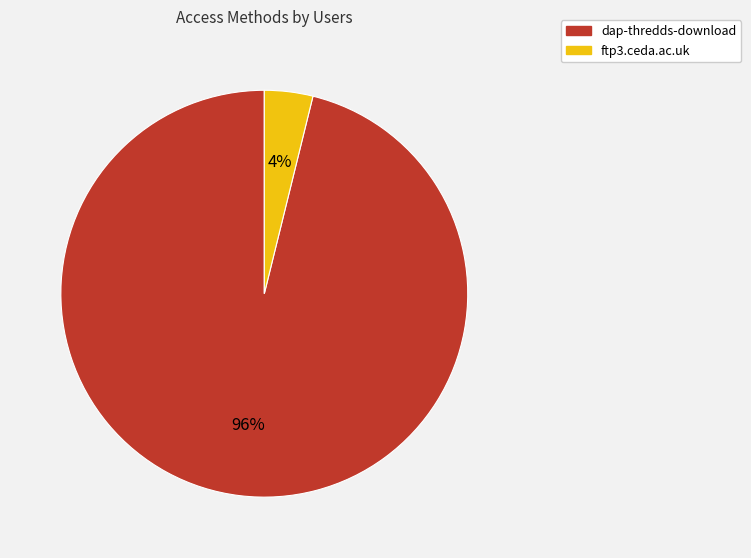

To the nearest percent, what portion does dap-thredds-download represent?

96%